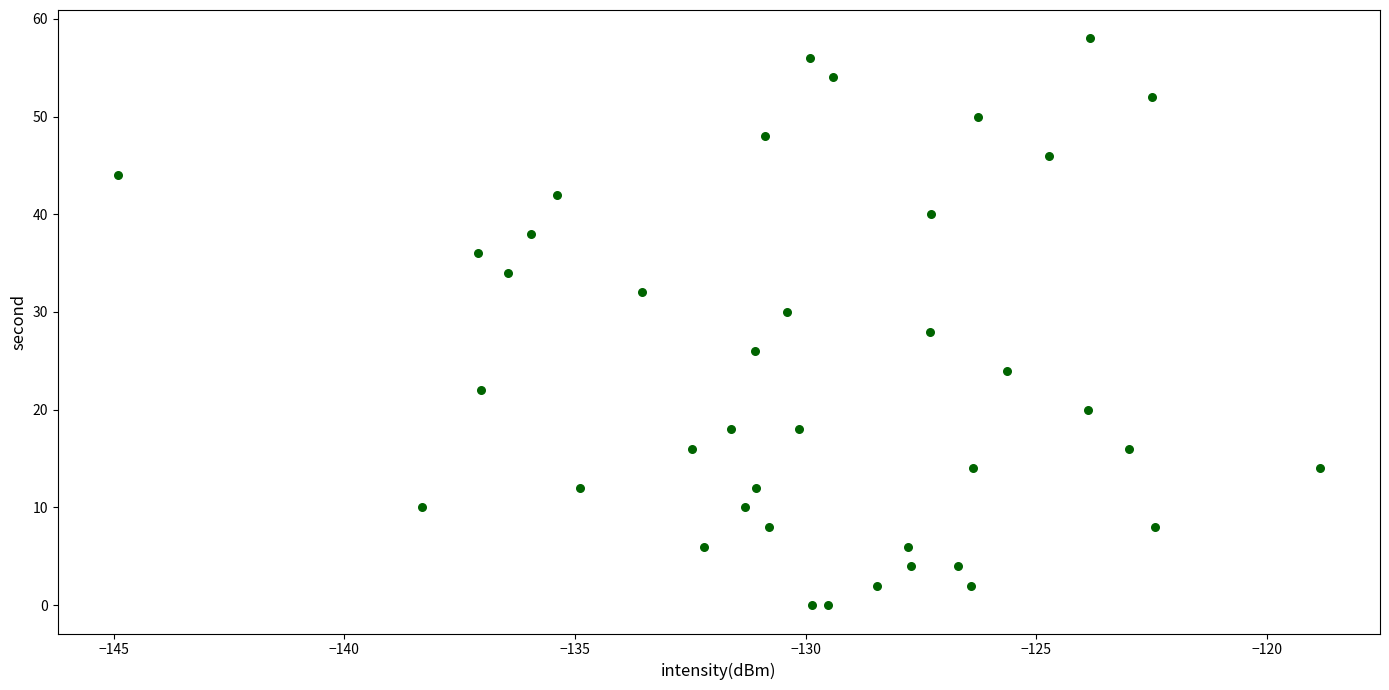

What is the range of Y values (max minus min)?

58